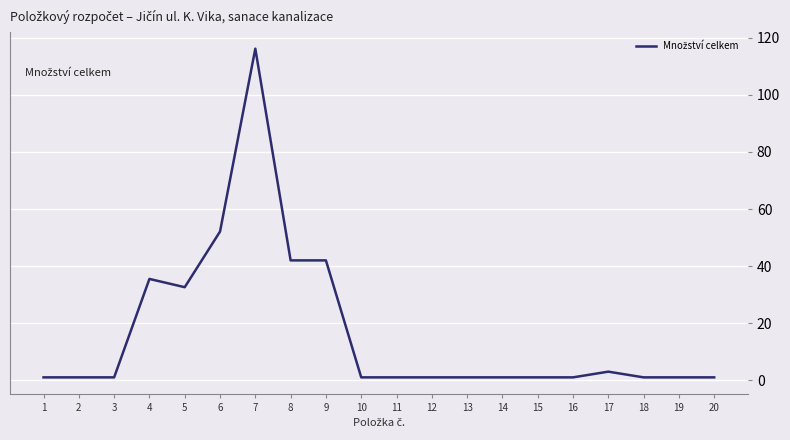

What is the difference between the maximum and minimum values?

115.2